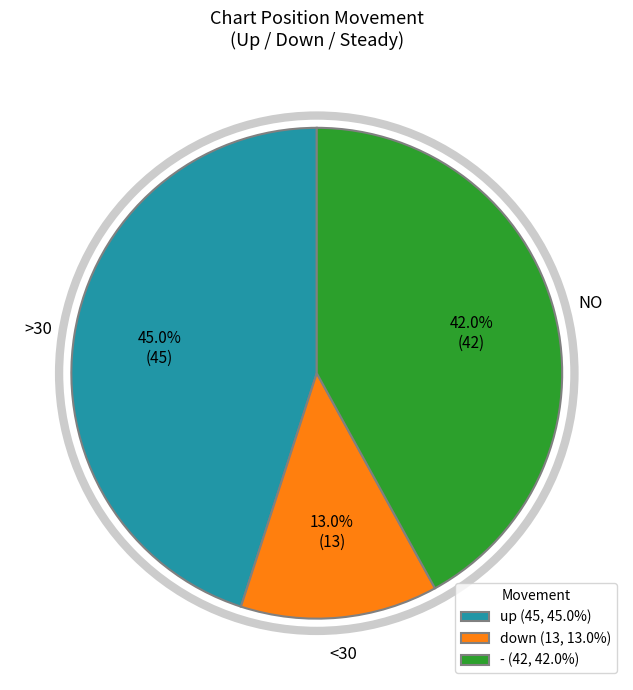

What is the smallest slice in the pie chart?

down